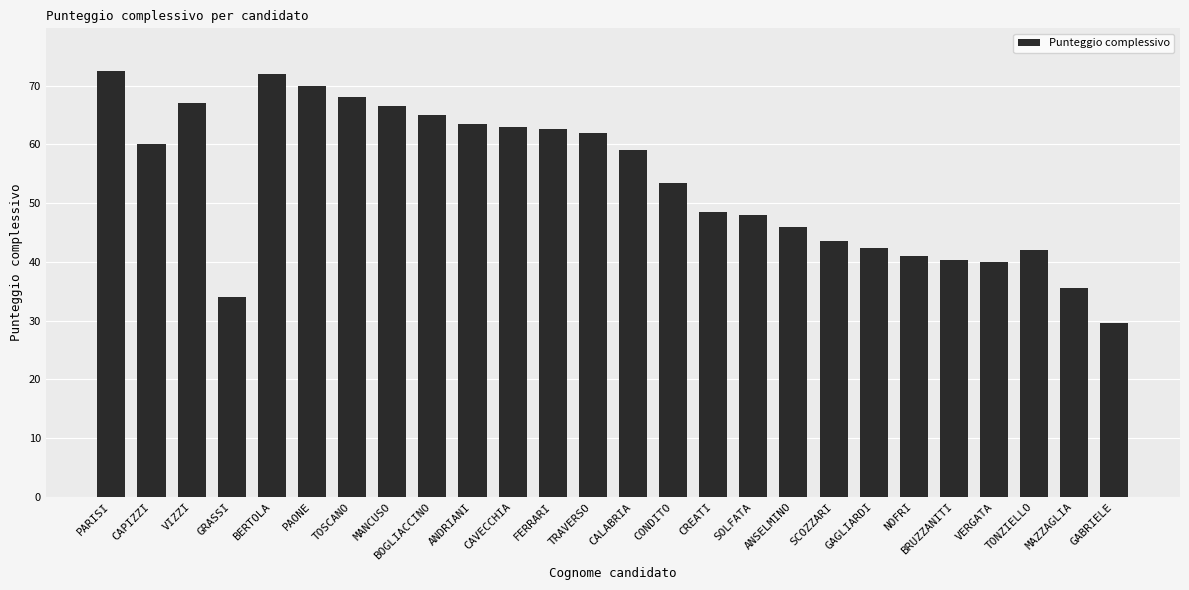

How many data points does each series have?

26